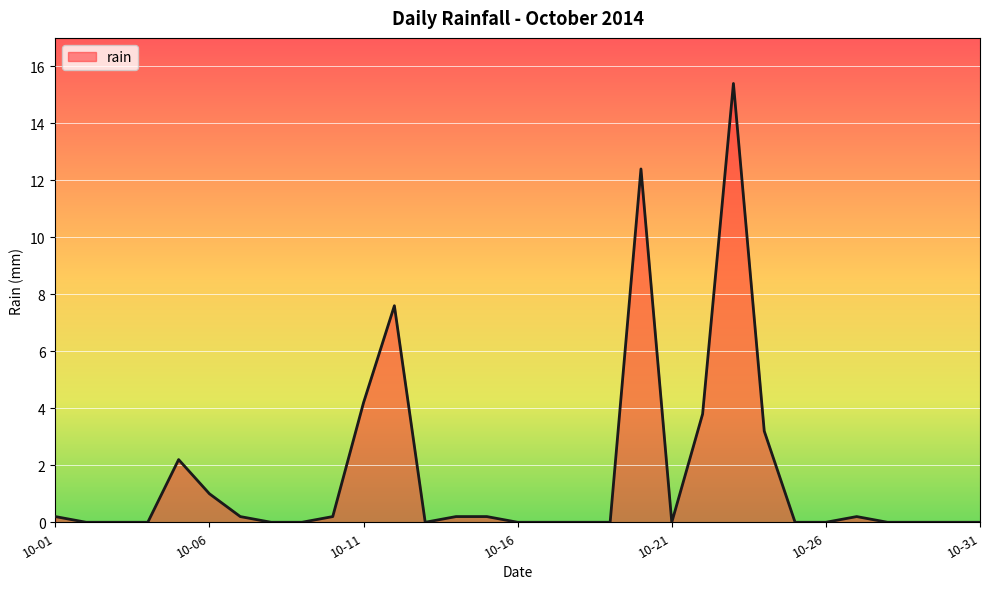

What is the greatest value displayed?

15.4